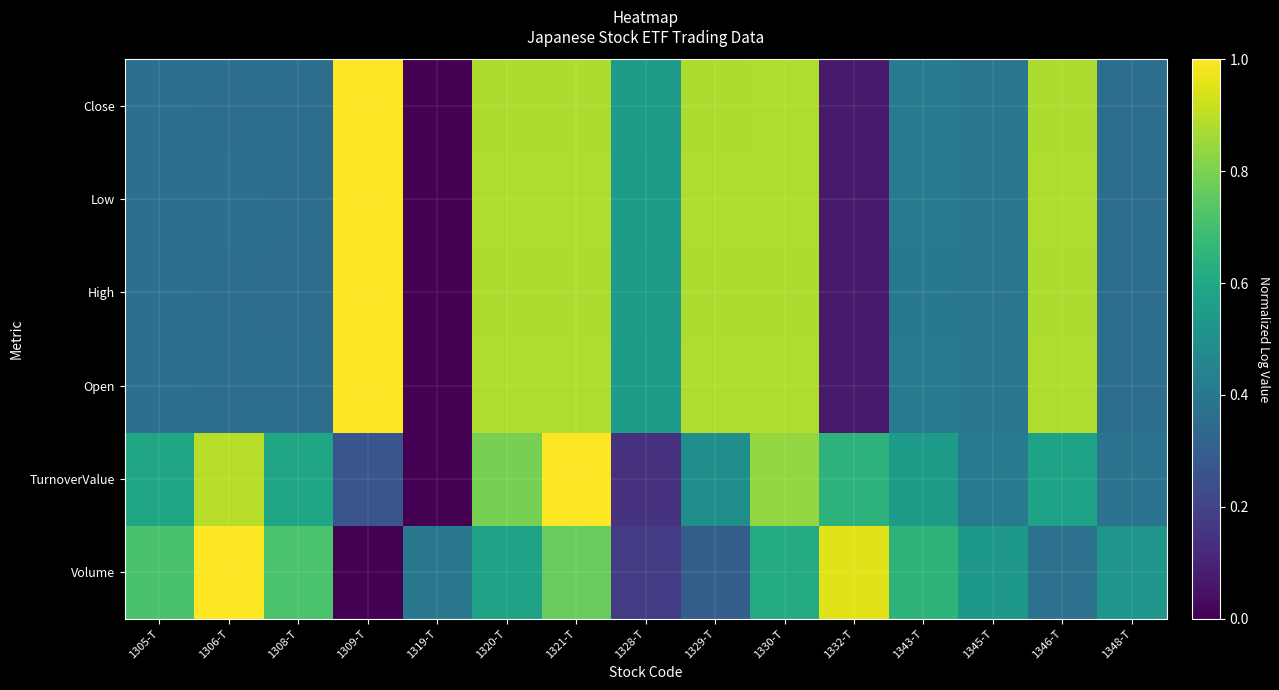

Reading right to left, extract all data points from this chart.

Volume: 1348-T=0.5	1346-T=0.4	1345-T=0.5	1343-T=0.7	1332-T=1.0	1330-T=0.6	1329-T=0.3	1328-T=0.2	1321-T=0.8	1320-T=0.6	1319-T=0.4	1309-T=0.0	1308-T=0.7	1306-T=1.0	1305-T=0.7
TurnoverValue: 1348-T=0.4	1346-T=0.6	1345-T=0.4	1343-T=0.5	1332-T=0.6	1330-T=0.8	1329-T=0.5	1328-T=0.1	1321-T=1.0	1320-T=0.8	1319-T=0.0	1309-T=0.3	1308-T=0.6	1306-T=0.9	1305-T=0.6
Open: 1348-T=0.4	1346-T=0.9	1345-T=0.4	1343-T=0.4	1332-T=0.1	1330-T=0.9	1329-T=0.9	1328-T=0.6	1321-T=0.9	1320-T=0.9	1319-T=0.0	1309-T=1.0	1308-T=0.4	1306-T=0.4	1305-T=0.4
High: 1348-T=0.4	1346-T=0.9	1345-T=0.4	1343-T=0.4	1332-T=0.1	1330-T=0.9	1329-T=0.9	1328-T=0.6	1321-T=0.9	1320-T=0.9	1319-T=0.0	1309-T=1.0	1308-T=0.4	1306-T=0.4	1305-T=0.4
Low: 1348-T=0.4	1346-T=0.9	1345-T=0.4	1343-T=0.4	1332-T=0.1	1330-T=0.9	1329-T=0.9	1328-T=0.6	1321-T=0.9	1320-T=0.9	1319-T=0.0	1309-T=1.0	1308-T=0.4	1306-T=0.4	1305-T=0.4
Close: 1348-T=0.4	1346-T=0.9	1345-T=0.4	1343-T=0.4	1332-T=0.1	1330-T=0.9	1329-T=0.9	1328-T=0.6	1321-T=0.9	1320-T=0.9	1319-T=0.0	1309-T=1.0	1308-T=0.4	1306-T=0.4	1305-T=0.4